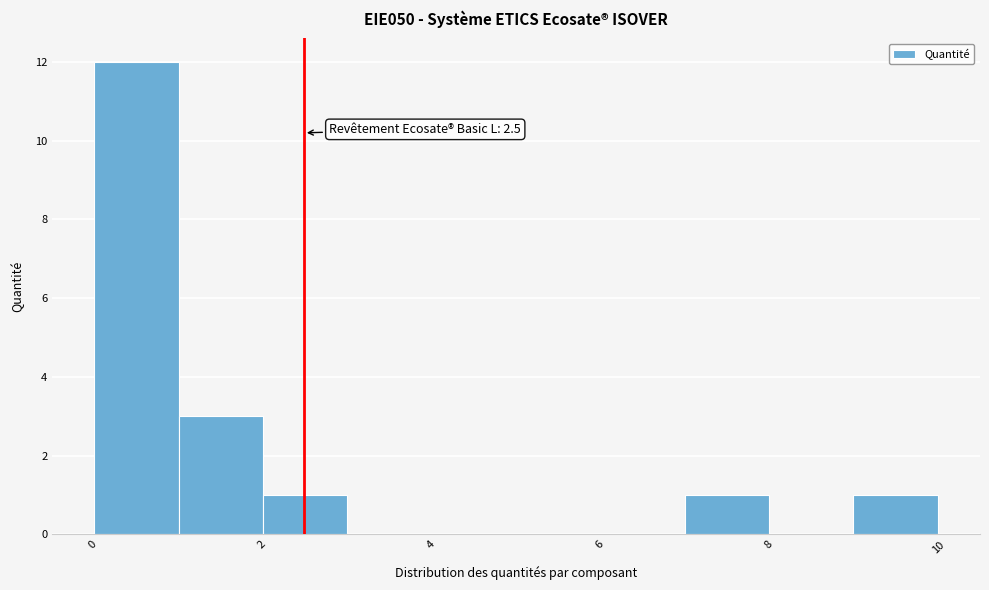

Which range on the x-axis has the tallest bar?

0 to 1